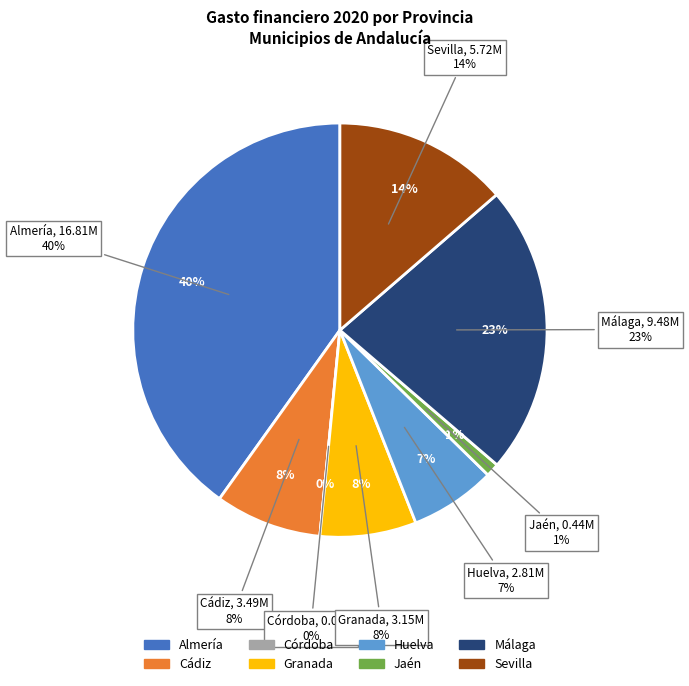

True or false: Málaga accounts for 9% of the total.

False